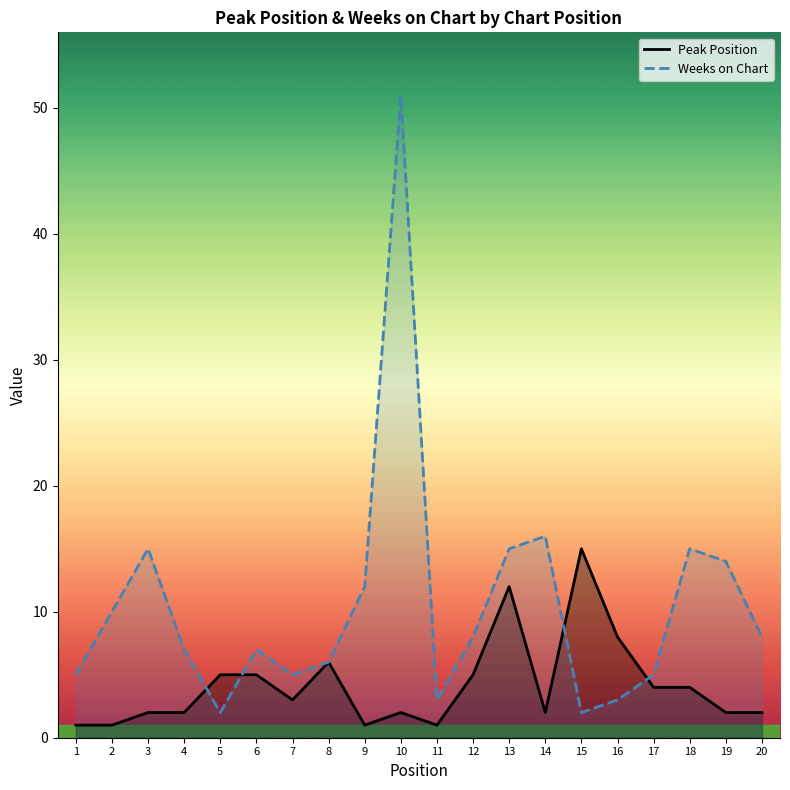

Reading right to left, what are all the values shown in this chart?

Peak Position: 20=2	19=2	18=4	17=4	16=8	15=15	14=2	13=12	12=5	11=1	10=2	9=1	8=6	7=3	6=5	5=5	4=2	3=2	2=1	1=1
Weeks on Chart: 20=8	19=14	18=15	17=5	16=3	15=2	14=16	13=15	12=8	11=3	10=51	9=12	8=6	7=5	6=7	5=2	4=7	3=15	2=10	1=5